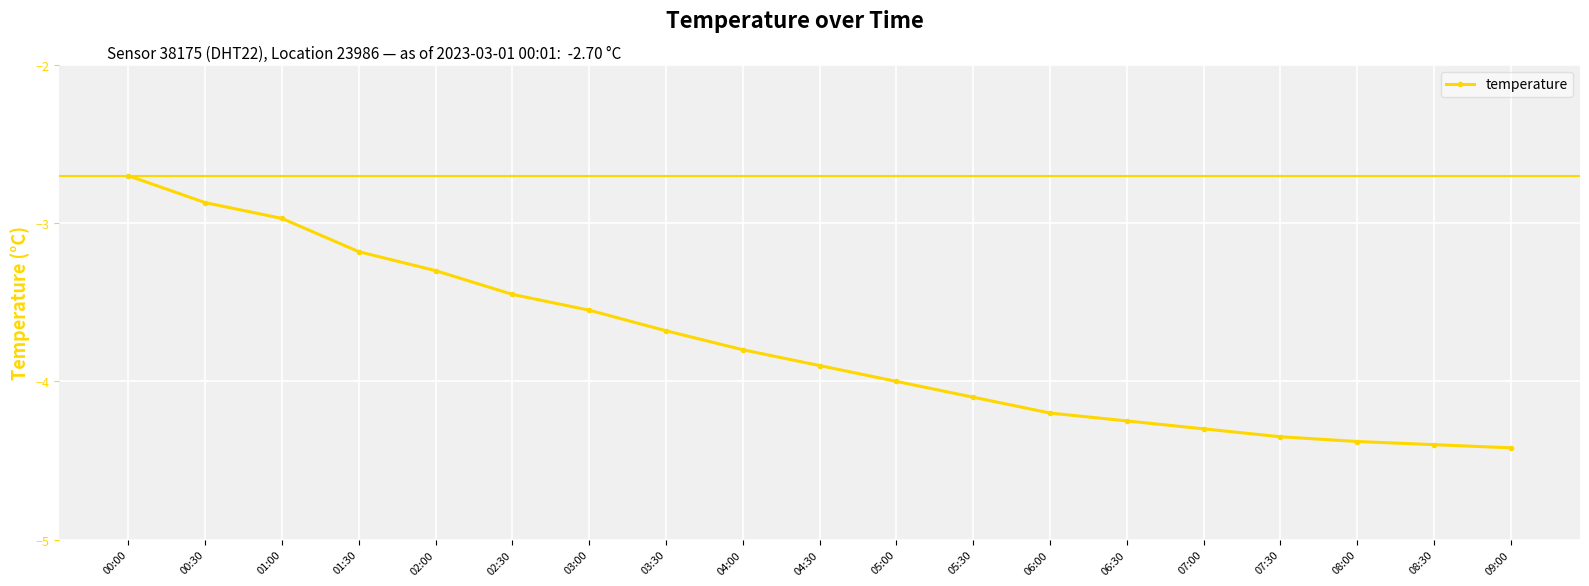

At which label is the value closest to -3?

01:00